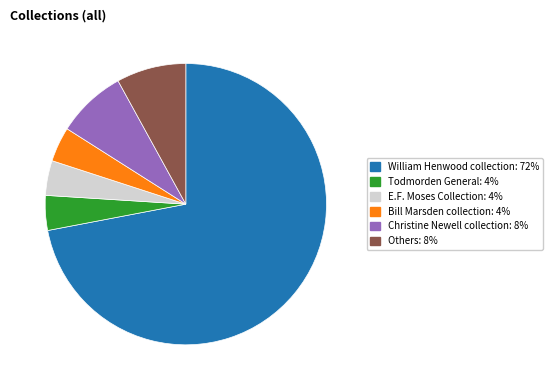

True or false: Christine Newell collection accounts for 1% of the total.

False